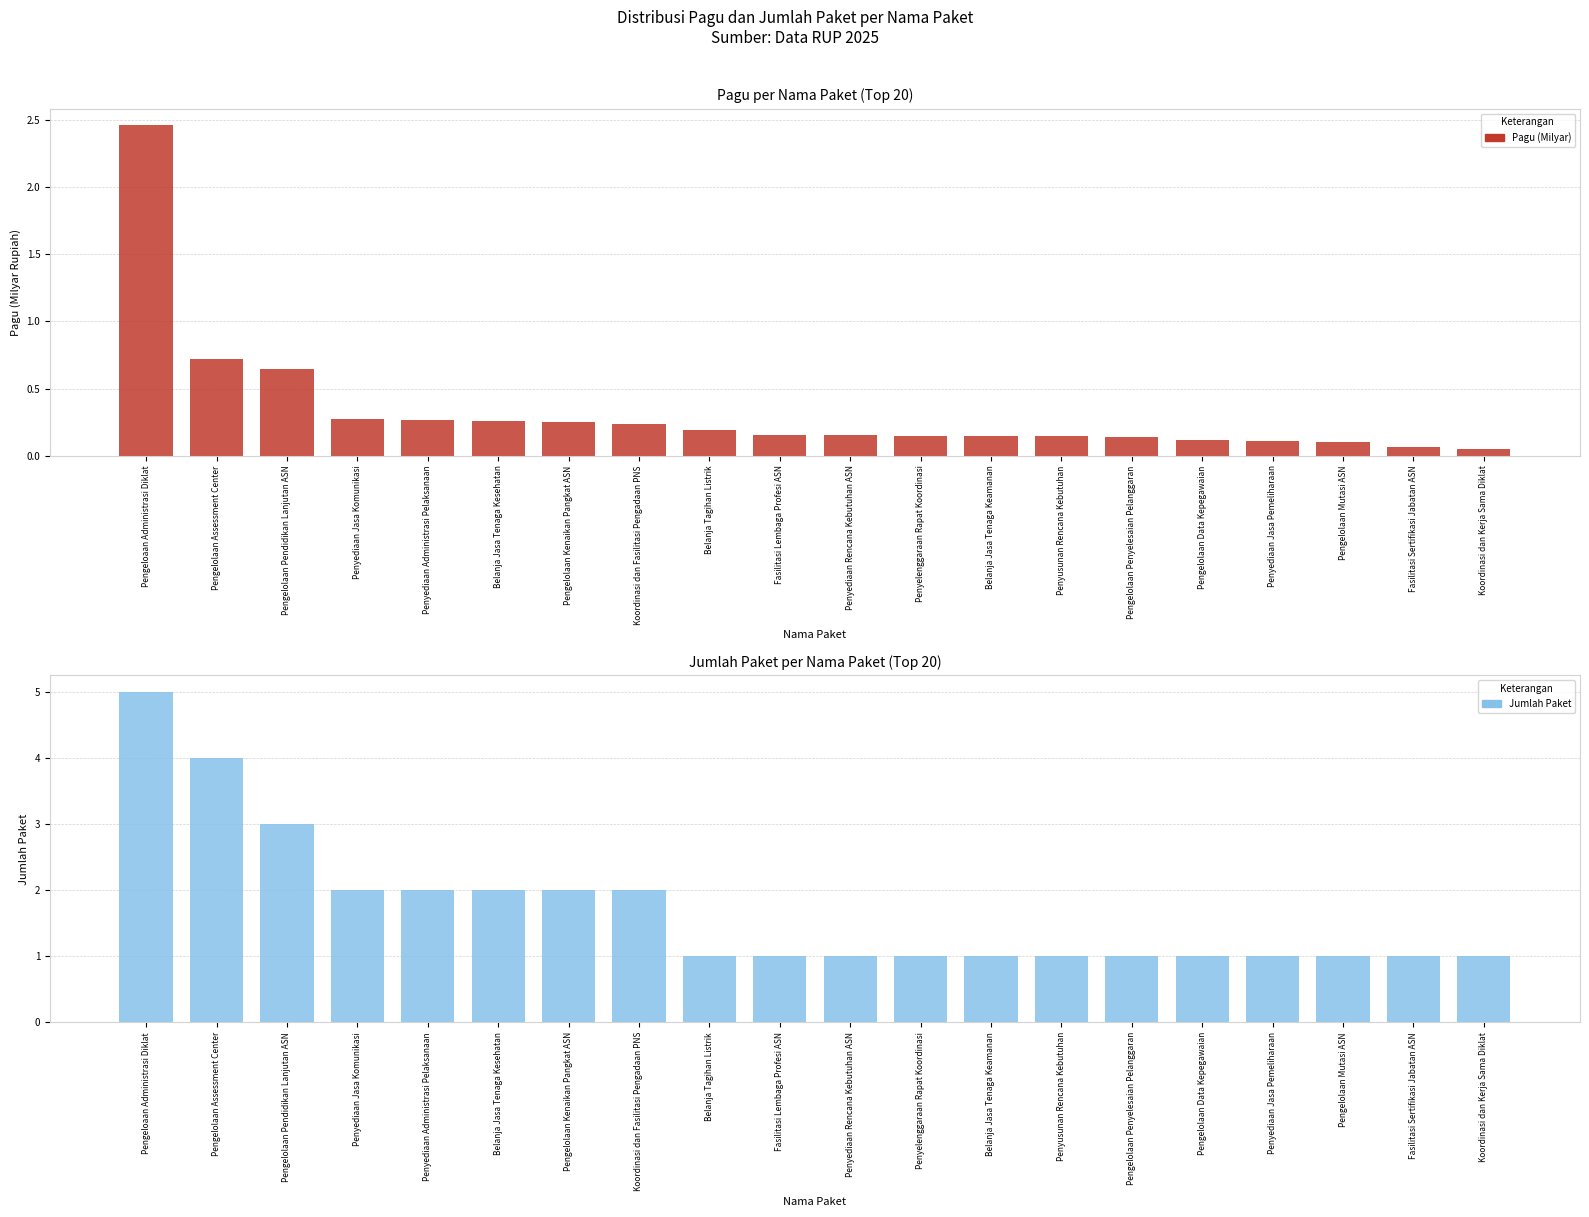

Between Pengelolaan Pendidikan Lanjutan ASN and Penyediaan Rencana Kebutuhan ASN, which series saw the biggest shift?

Jumlah Paket